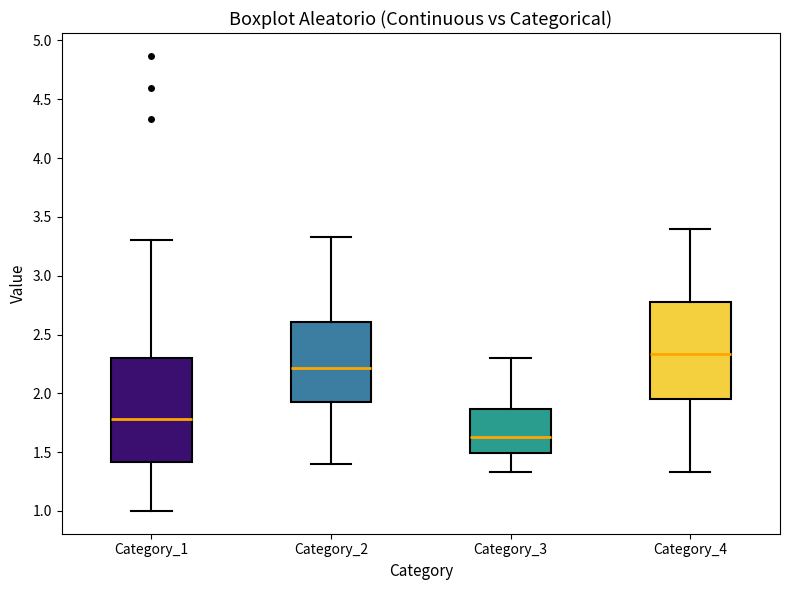

Comparing the boxes themselves (not the whiskers), which one is the tallest?

Category_1